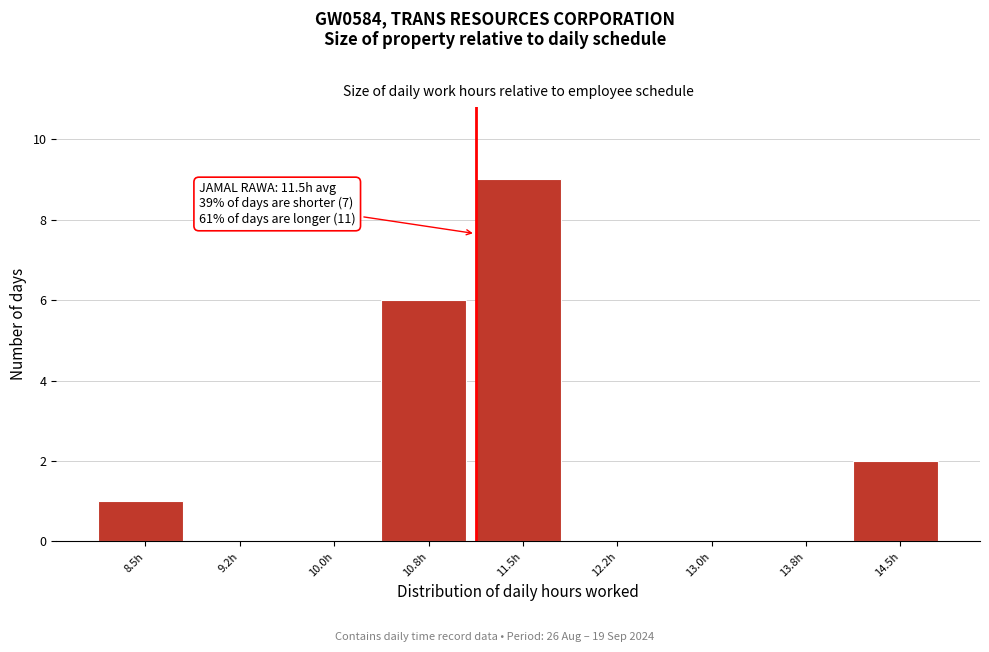

Reading left to right, what are all the values shown in this chart?

8.5h=1	9.2h=0	10.0h=0	10.8h=6	11.5h=9	12.2h=0	13.0h=0	13.8h=0	14.5h=2